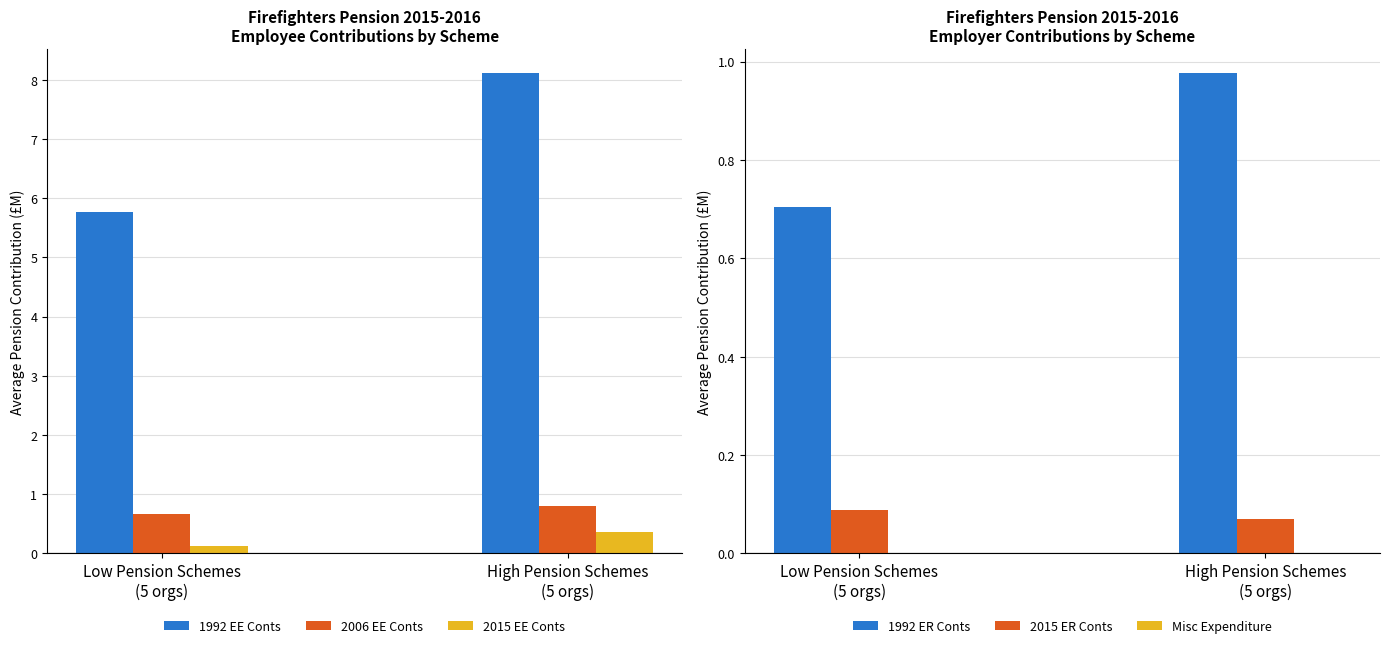

What is the sum of the 1992 EE Conts values at High Pension Schemes
(5 orgs) and Low Pension Schemes
(5 orgs)?

13.9